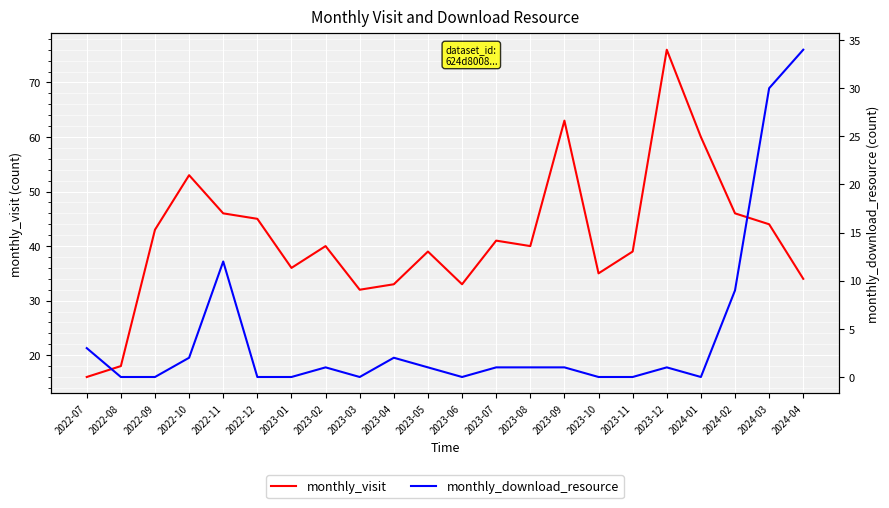

What is the maximum value shown in the chart?

76